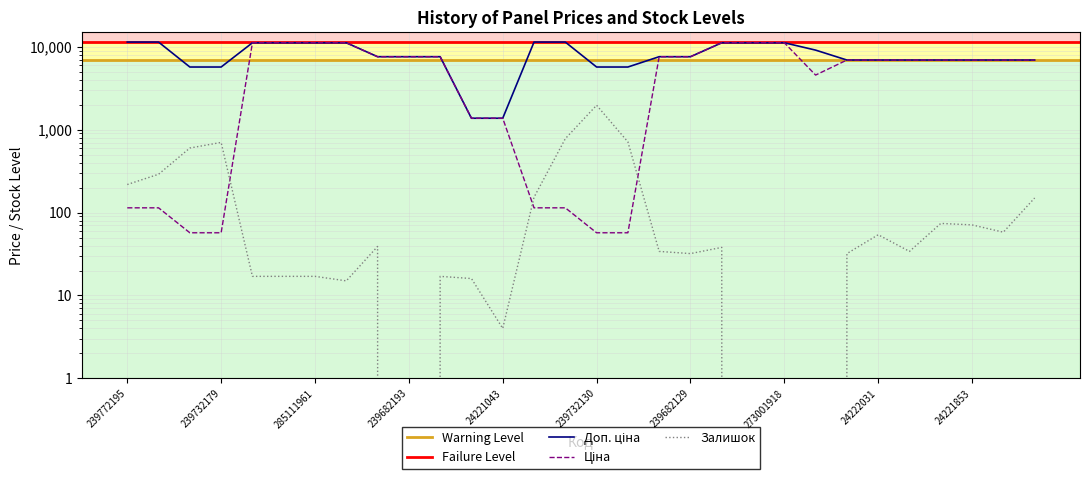

Reading left to right, what are all the values shown in this chart?

Ціна: 239772195=114.1	239772179=114.1	239732195=57.0	239732179=57.0	285112220=11188.2	285112217=11188.2	285111961=11188.2	285111912=11188.2	239682195=7596.5	239682193=7596.5	239682179=7596.5	24221099=1375.4	24221043=1375.4	239772130=114.1	239772129=114.1	239732130=57.0	239732129=57.0	239682130=7596.5	239682129=7596.5	273001960=11188.2	273001939=11188.2	273001918=11188.2	50121748=4561.9	24222037=6925.7	24222031=6925.7	24221901=6925.7	24221856=6925.7	24221853=6925.7	24221830=6925.7	24221824=6925.7
Доп. ціна: 239772195=11410.0	239772179=11410.0	239732195=5705.0	239732179=5705.0	285112220=11188.2	285112217=11188.2	285111961=11188.2	285111912=11188.2	239682195=7596.5	239682193=7596.5	239682179=7596.5	24221099=1375.0	24221043=1375.0	239772130=11410.0	239772129=11410.0	239732130=5705.0	239732129=5705.0	239682130=7596.5	239682129=7596.5	273001960=11188.2	273001939=11188.2	273001918=11188.2	50121748=9123.7	24222037=6925.7	24222031=6925.7	24221901=6925.7	24221856=6925.7	24221853=6925.7	24221830=6925.7	24221824=6925.7
Залишок: 239772195=218.0	239772179=290.0	239732195=601.0	239732179=702.0	285112220=17.0	285112217=17.0	285111961=17.0	285111912=15.0	239682195=39.0	239682193=0.0	239682179=17.0	24221099=16.0	24221043=4.0	239772130=153.0	239772129=779.0	239732130=1972.0	239732129=713.0	239682130=34.0	239682129=32.0	273001960=38.0	273001939=0.0	273001918=0.0	50121748=0.0	24222037=32.0	24222031=54.0	24221901=34.0	24221856=74.0	24221853=71.0	24221830=58.0	24221824=150.0